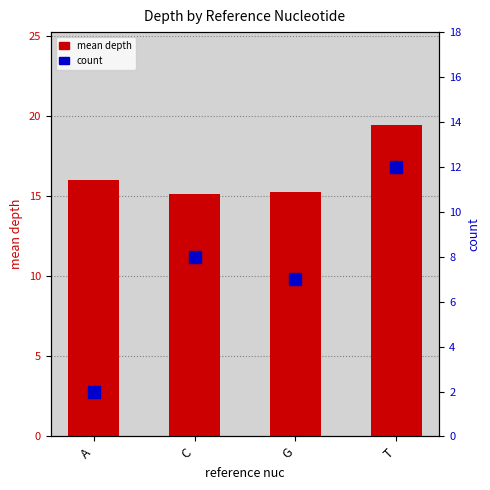

Which label corresponds to the largest value in the chart?

T